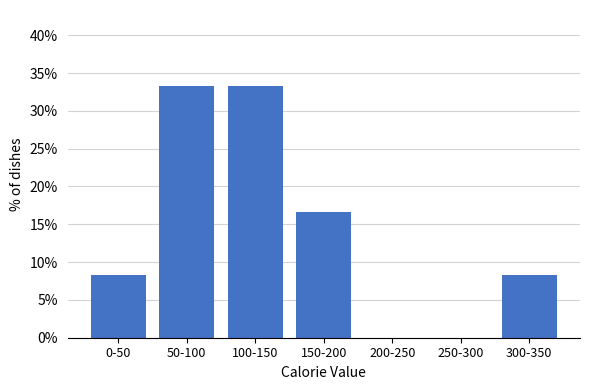

Reading left to right, what are all the values shown in this chart?

0-50=8.3	50-100=33.3	100-150=33.3	150-200=16.7	200-250=0.0	250-300=0.0	300-350=8.3